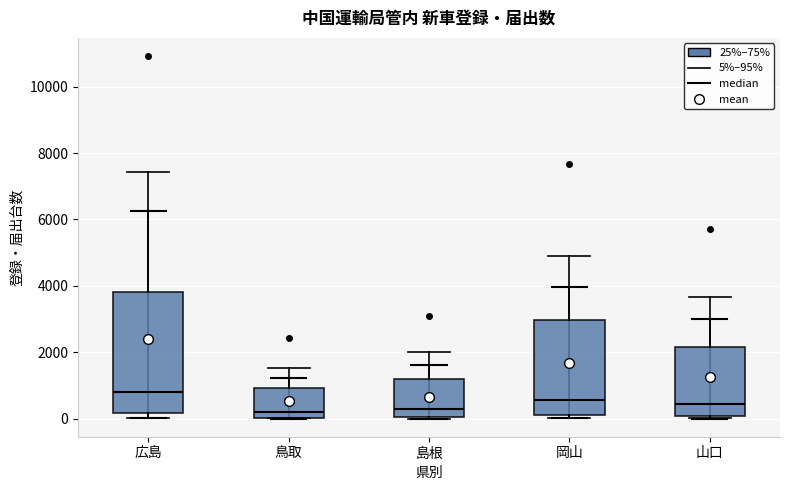

Reading left to right, transcribe this box plot: for each box, give where its median line is, the range the box spans, and where its two whiskers end, as read against the y-axis. The values are not printed on the chart, so give them approximately, as read against the axis.

広島: median 800, box 200 to 3800, whiskers 0 to 6200
鳥取: median 200, box 0 to 1000, whiskers 0 to 1200
島根: median 200, box 0 to 1200, whiskers 0 to 1600
岡山: median 600, box 200 to 3000, whiskers 0 to 4000
山口: median 400, box 0 to 2200, whiskers 0 (just below the box's lower edge) to 3000